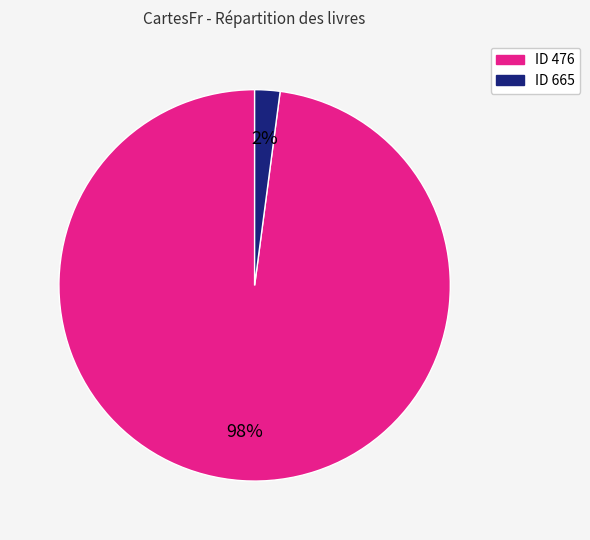

Count the number of slices in the pie.

2